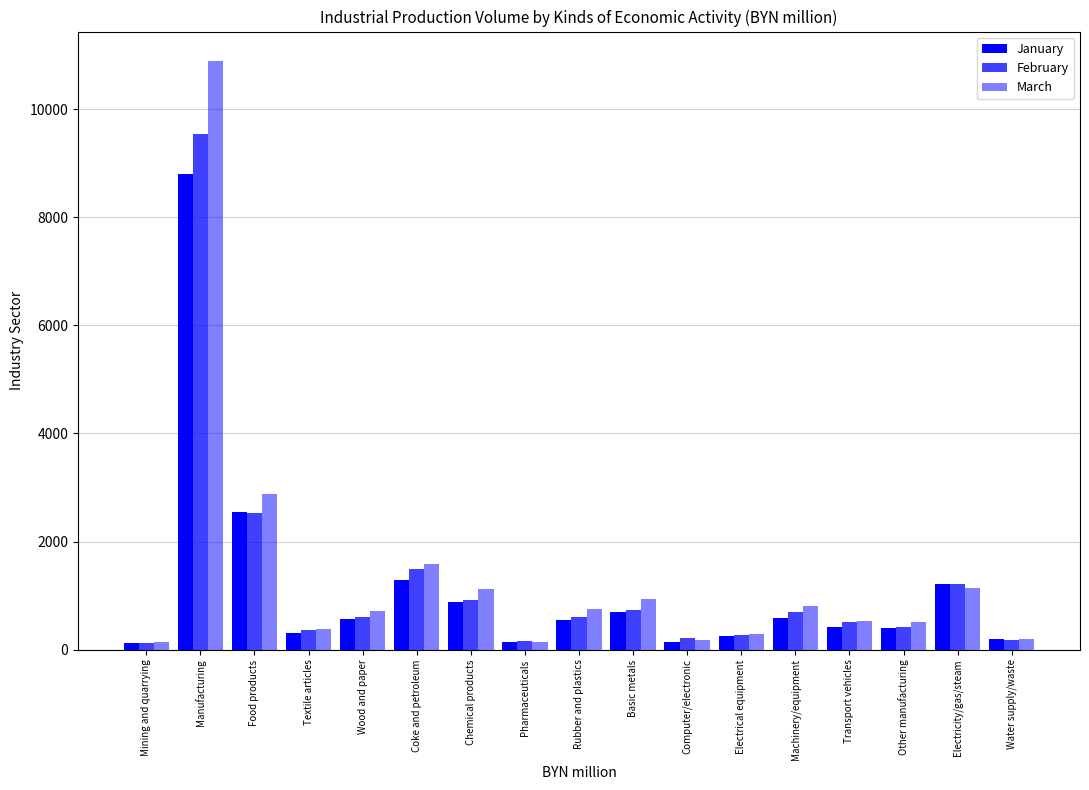

What is the label of the 5th bar from the right?

Machinery/equipment